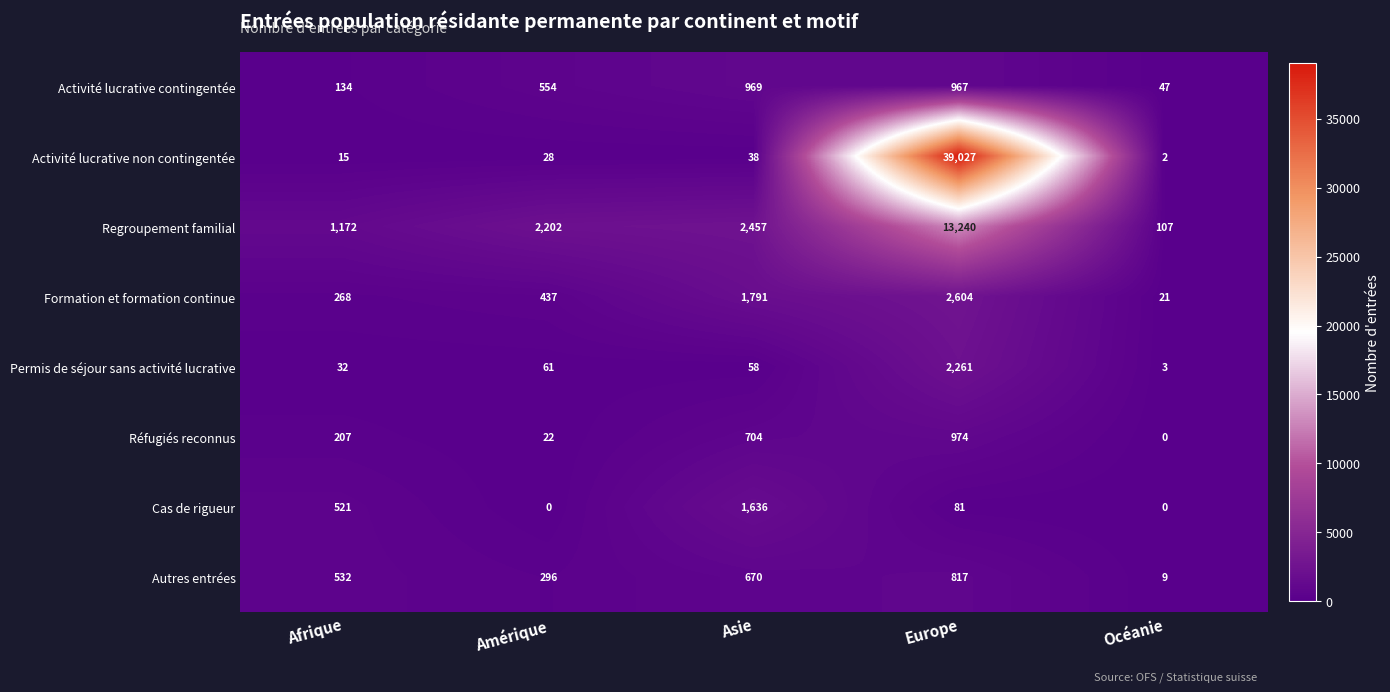

The value of Autres entrées at Océanie is 5. True or false?

False